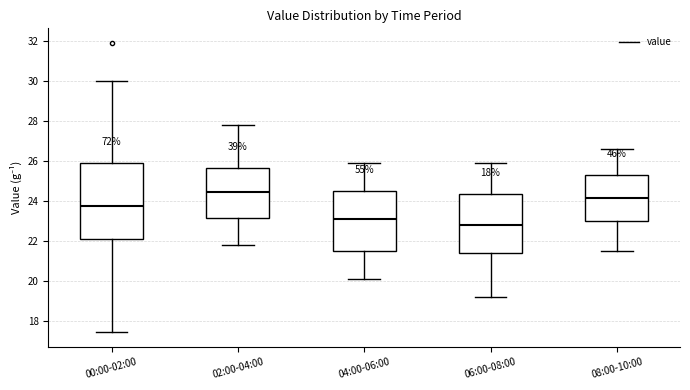

Where is the upper edge of the box for 08:00-10:00 on the y-axis? The values are not printed on the chart, so give them approximately, as read against the axis.

25.4